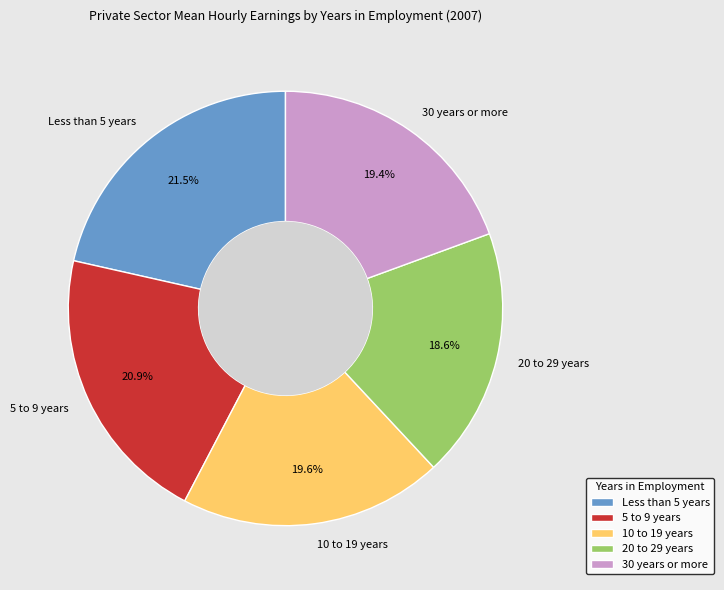

How many segments does this pie chart have?

5